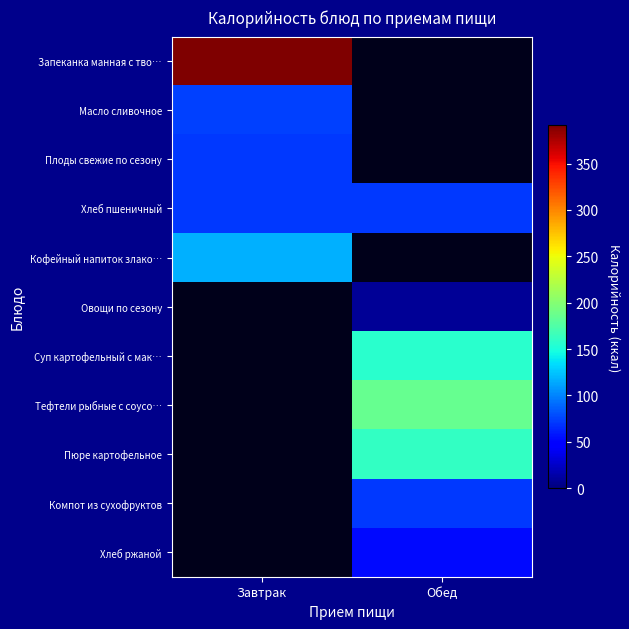

At which label does Компот из сухофруктов first exceed 70?

Обед